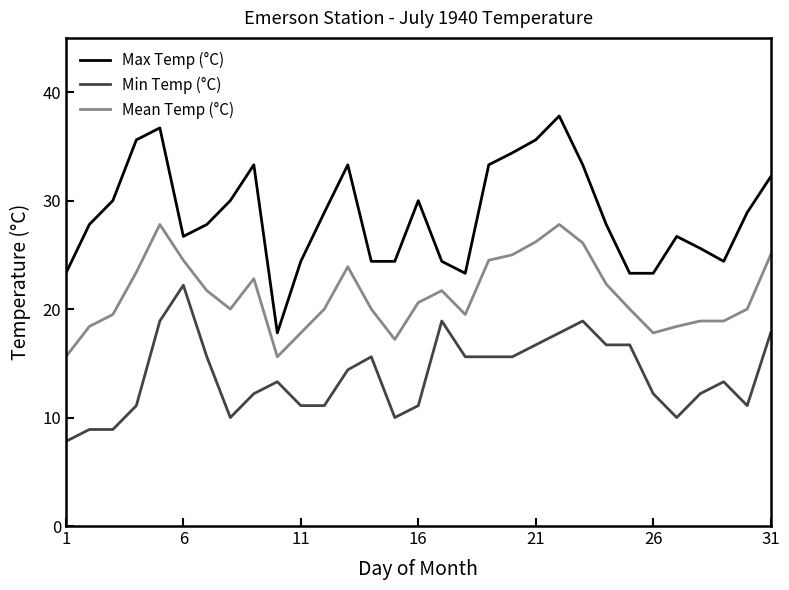

Which series has the largest range (max minus min)?

Max Temp (°C)